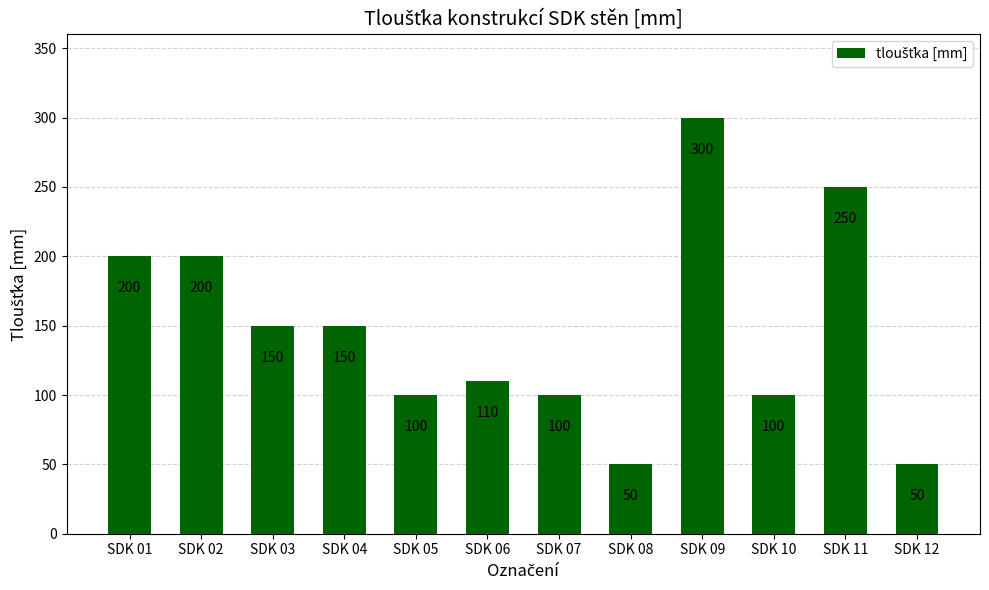

How many bars are there in total?

12